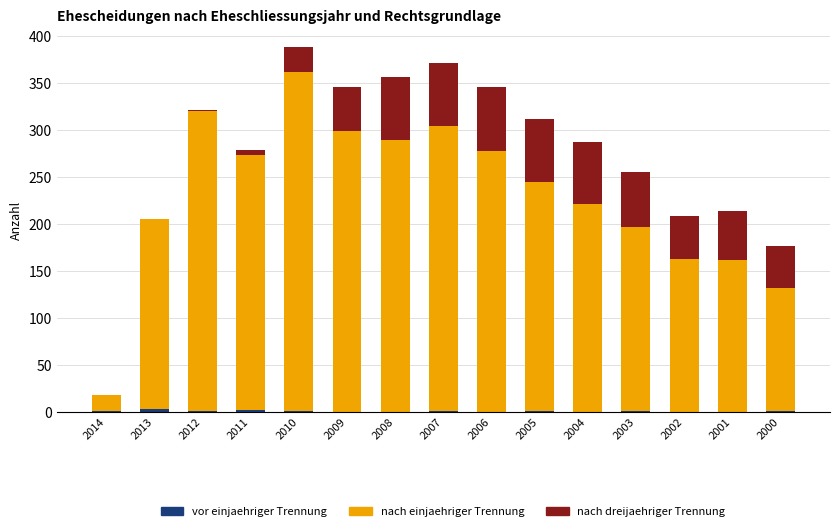

How many series are shown in this chart?

3